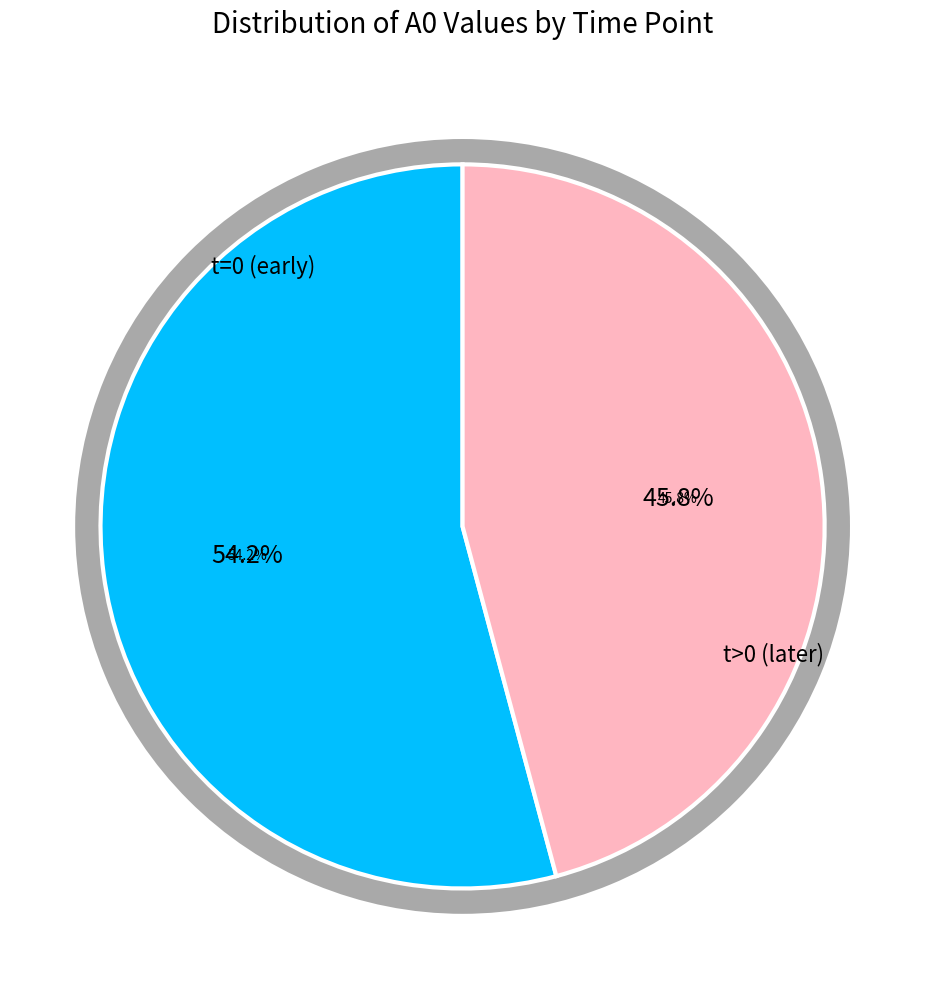

Is it true that t=99 is 1% of the pie?

False